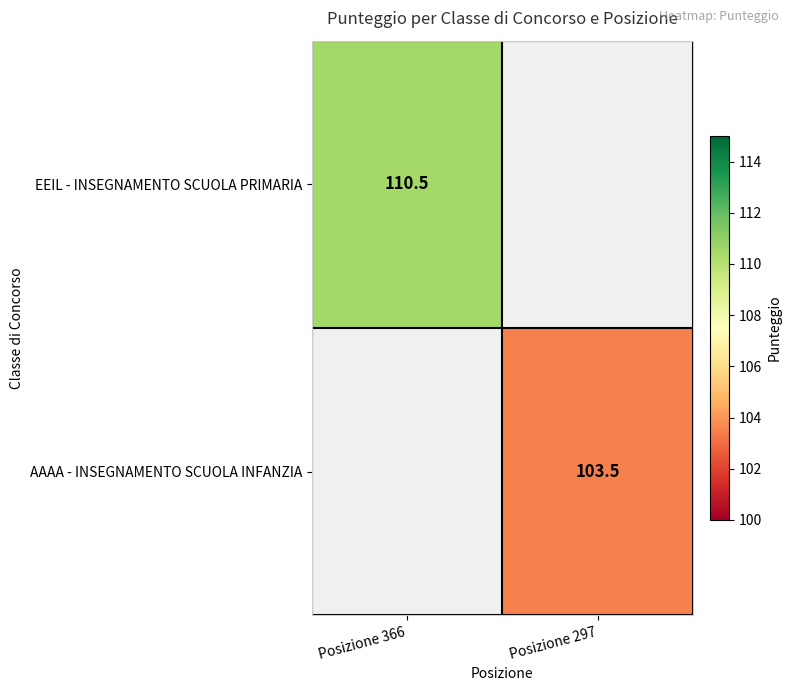

True or false: EEIL - INSEGNAMENTO SCUOLA PRIMARIA has a value of 191.9 at Posizione 366.

False